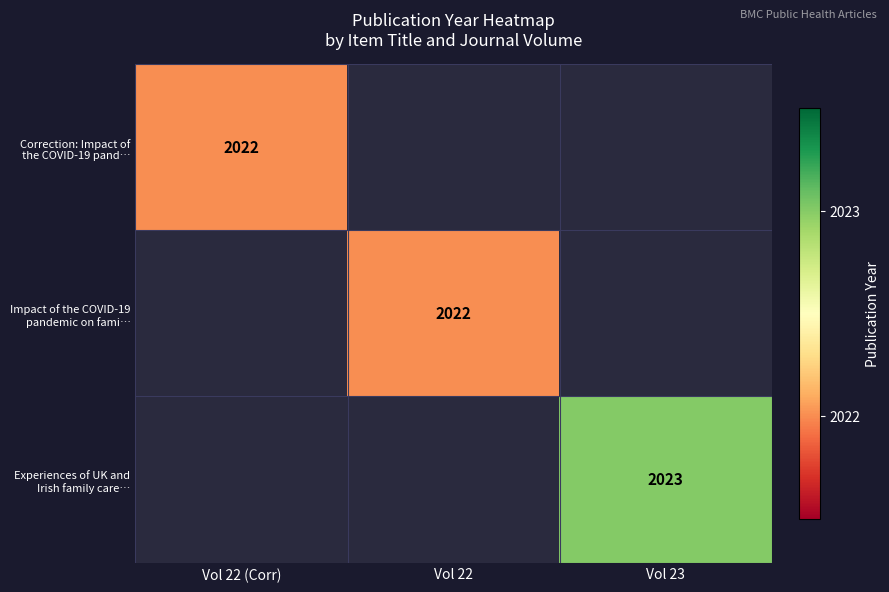

Which category has the highest value across all series?

Vol 23